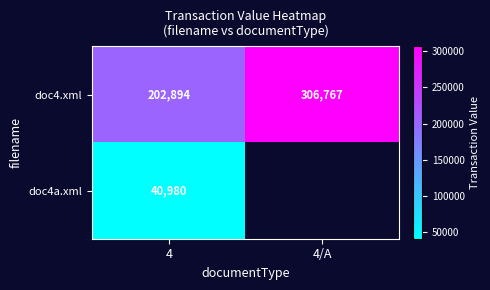

Rank the categories by doc4.xml value from highest to lowest.

4/A, 4